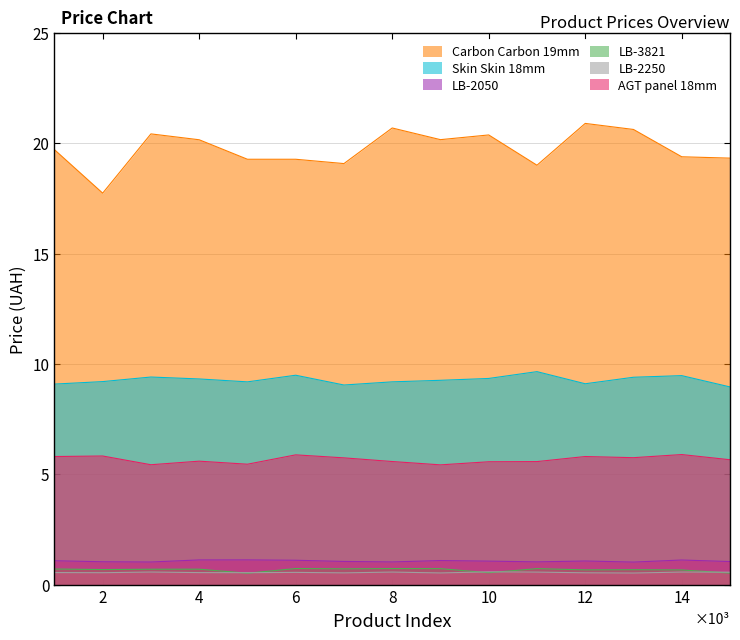

What is the spread (max minus min) of values at 3?

19413.6